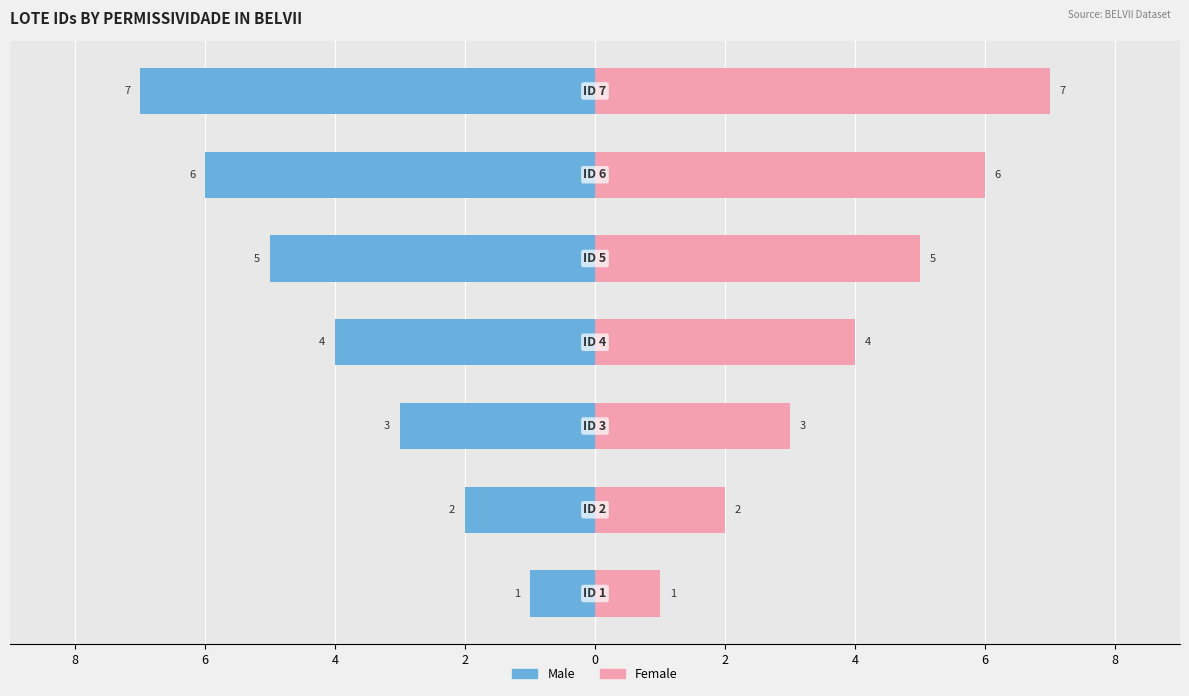

Which series has the largest total across all categories?

Female